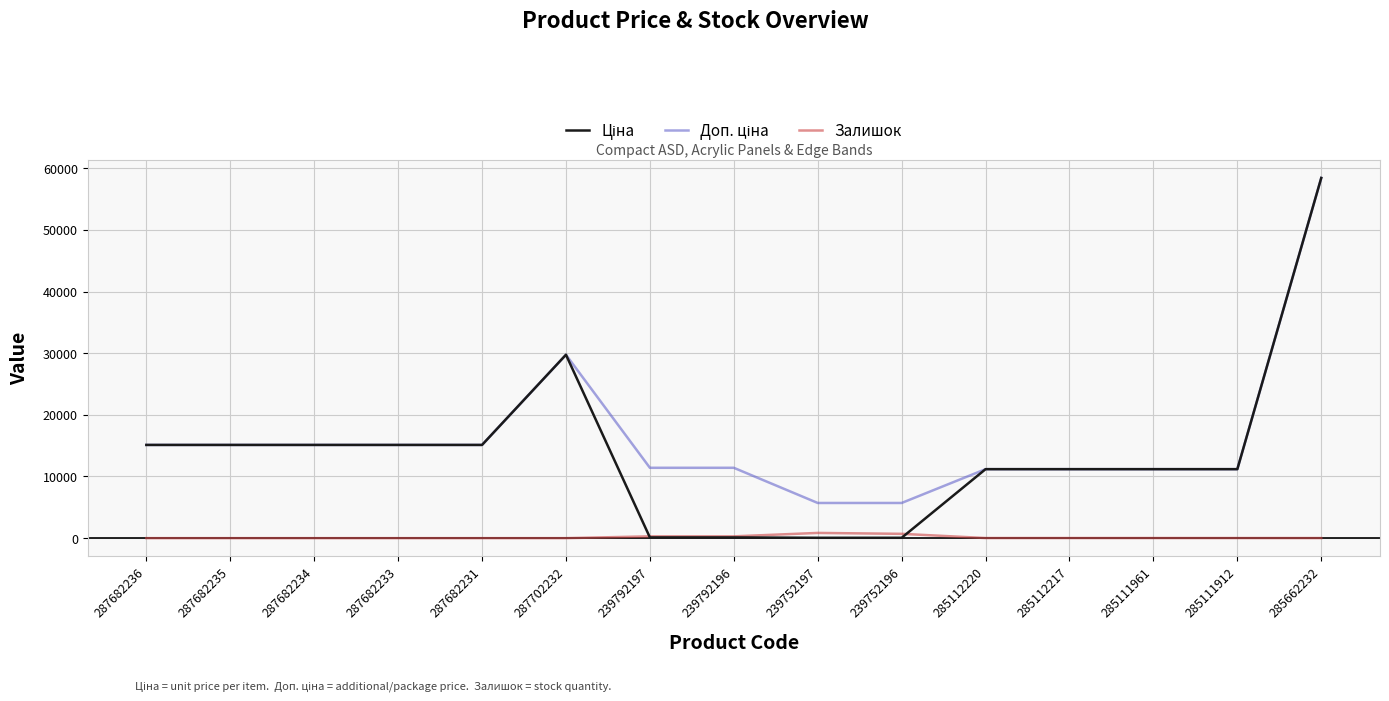

At which category is the sum across all series the highest?

285662232